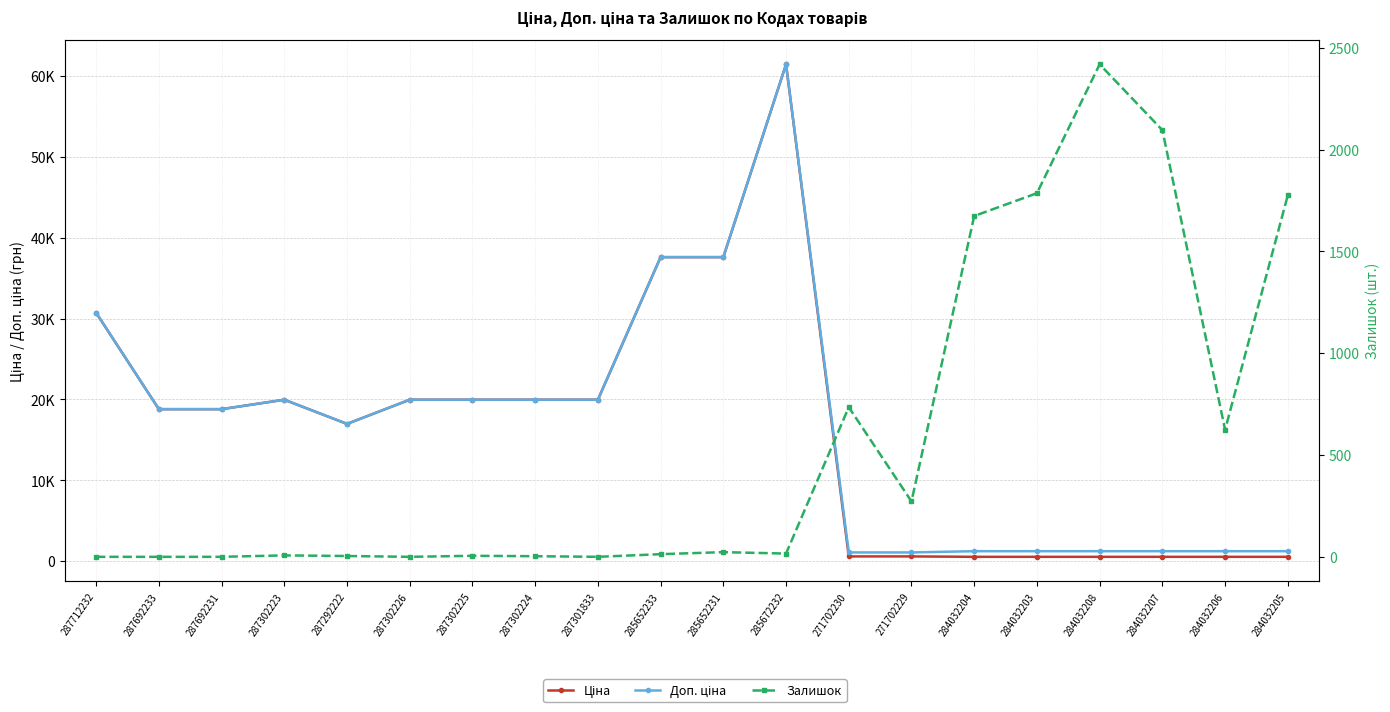

What is the average value of the Ціна series?

16307.2